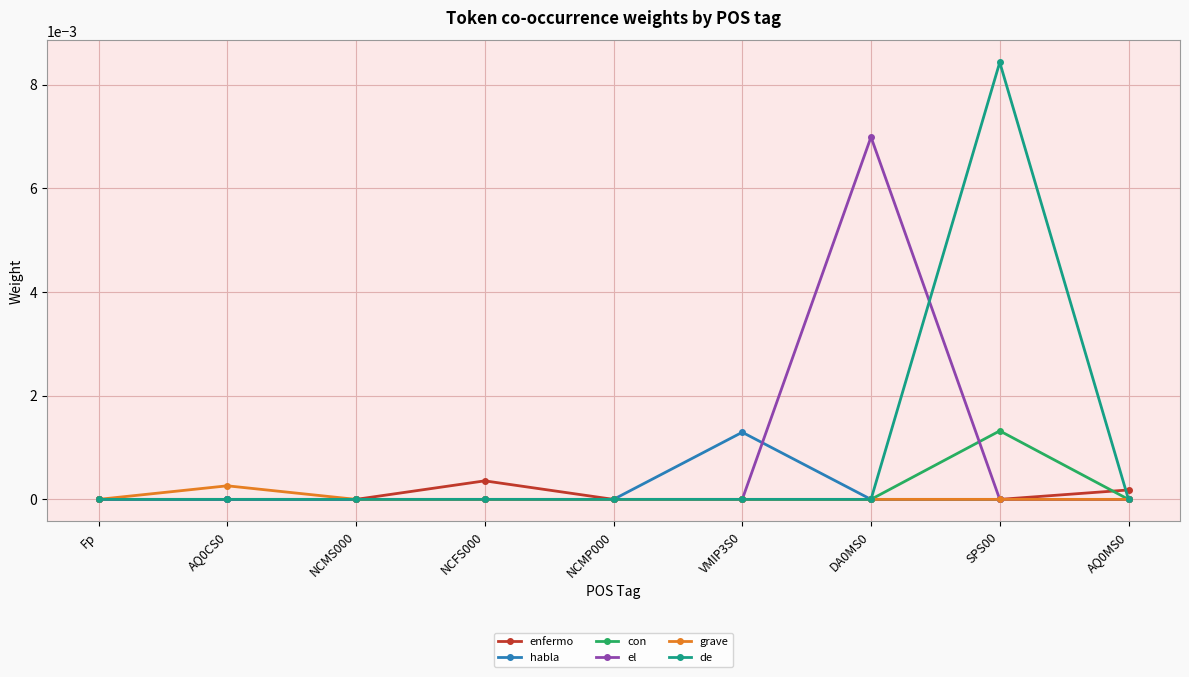

How many habla values are between 0 and 1?

9